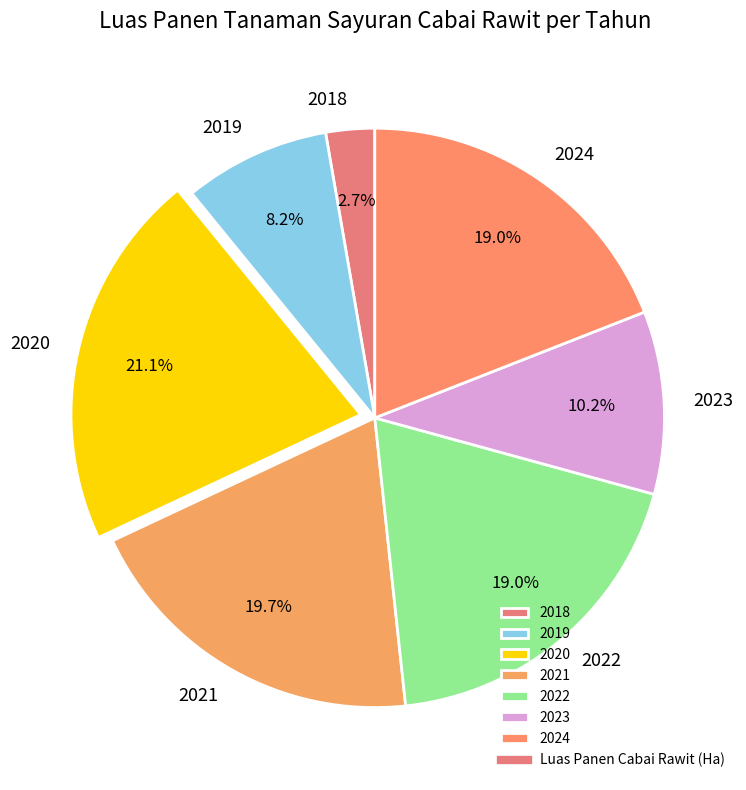

Does 2021 represent more than half of the total?

No